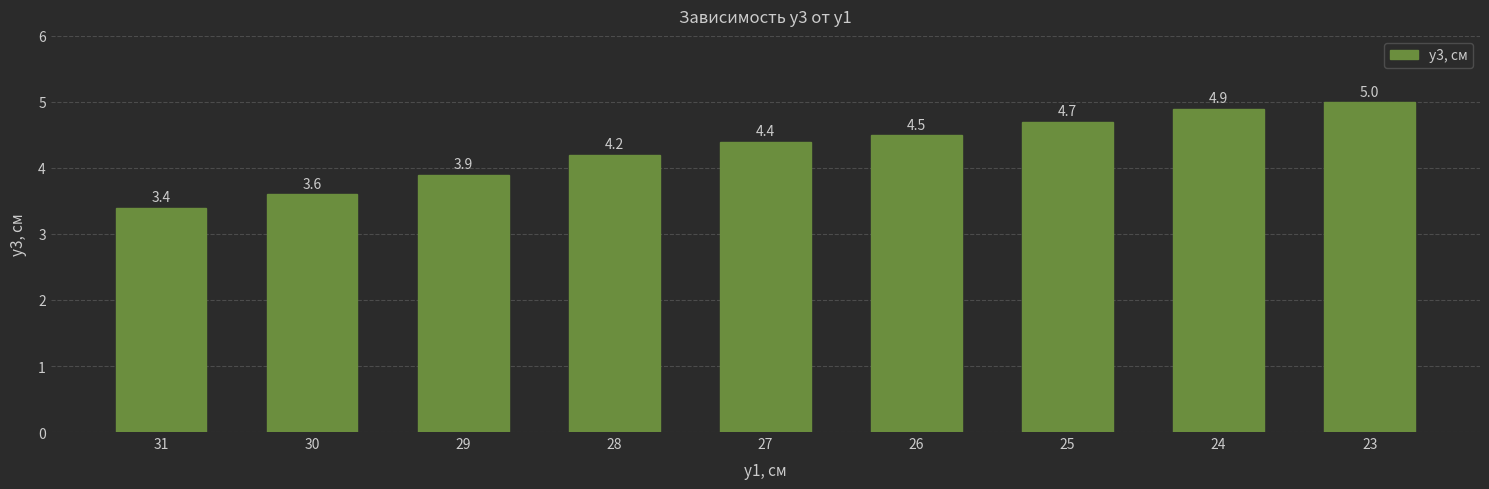

What value does the data have at 27?

4.4